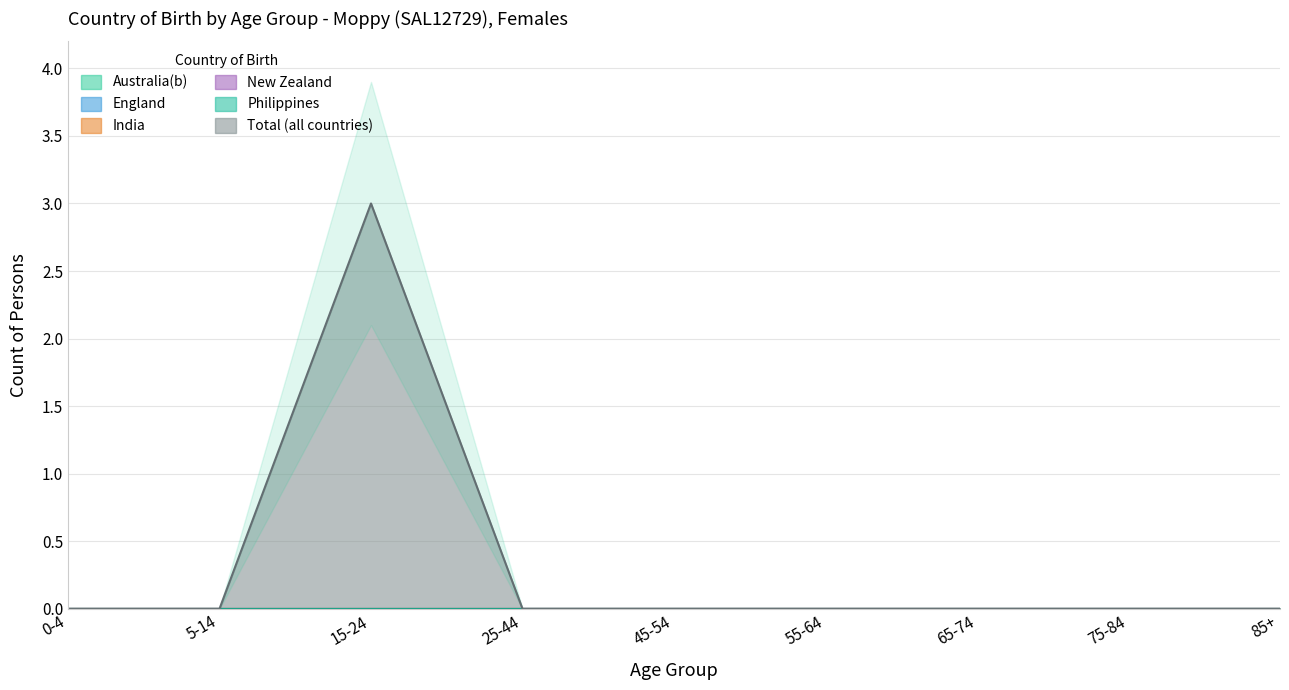

Rank the categories by Total (all countries) value from highest to lowest.

15-24, 0-4, 5-14, 25-44, 45-54, 55-64, 65-74, 75-84, 85+